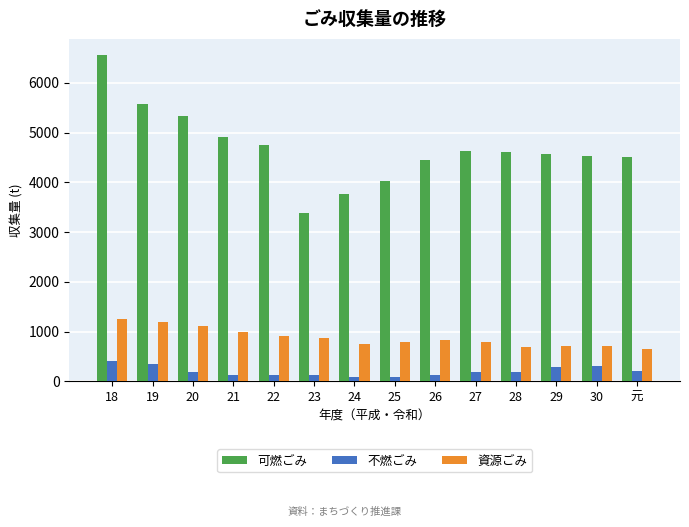

What is the difference between the second highest and second lowest values in the 不燃ごみ series?

269